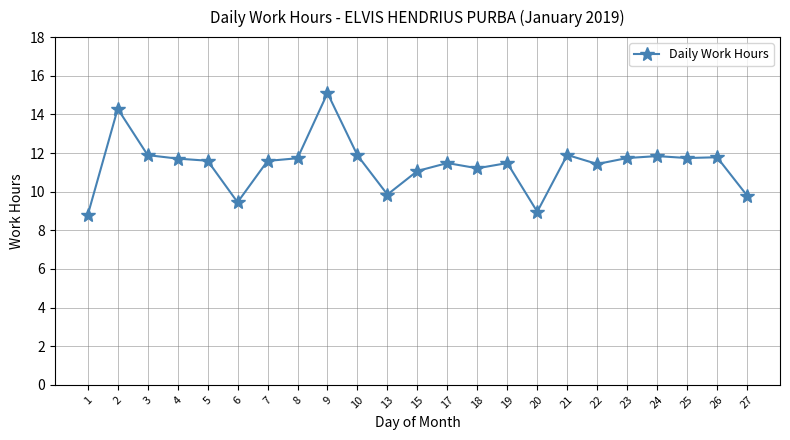

How many series are shown in this chart?

1